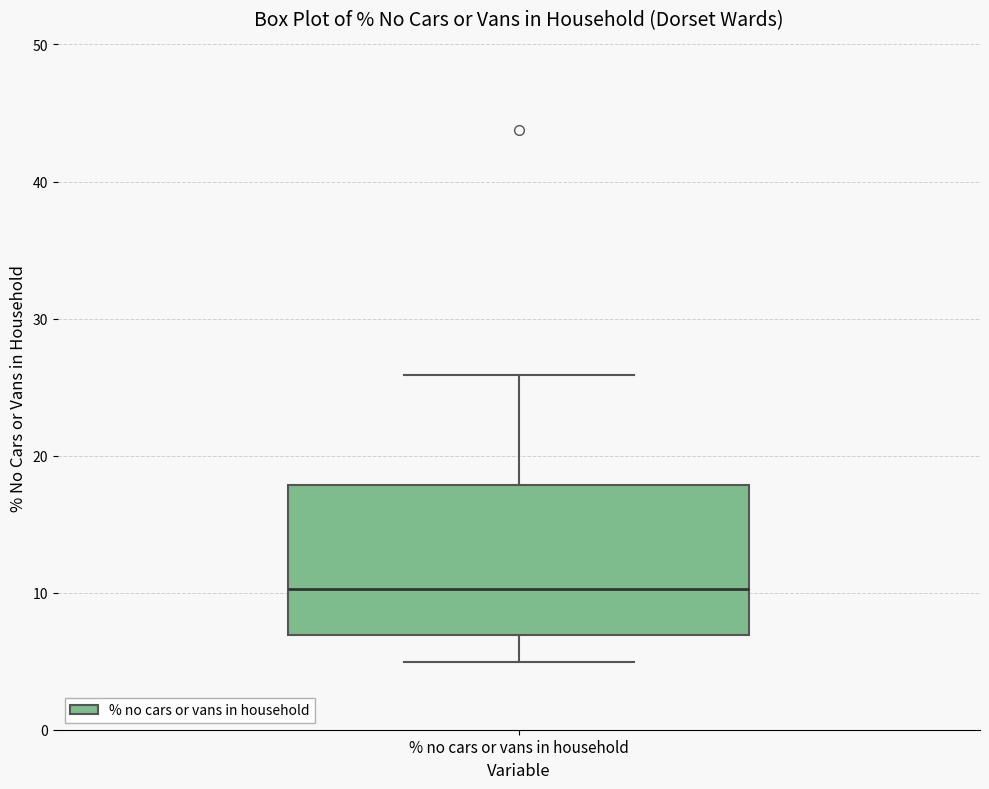

Transcribe this box plot: give where the median line is, the range the box spans, and where the two whiskers end, as read against the y-axis. The values are not printed on the chart, so give them approximately, as read against the axis.

median 10, box 7 to 18, whiskers 5 to 26